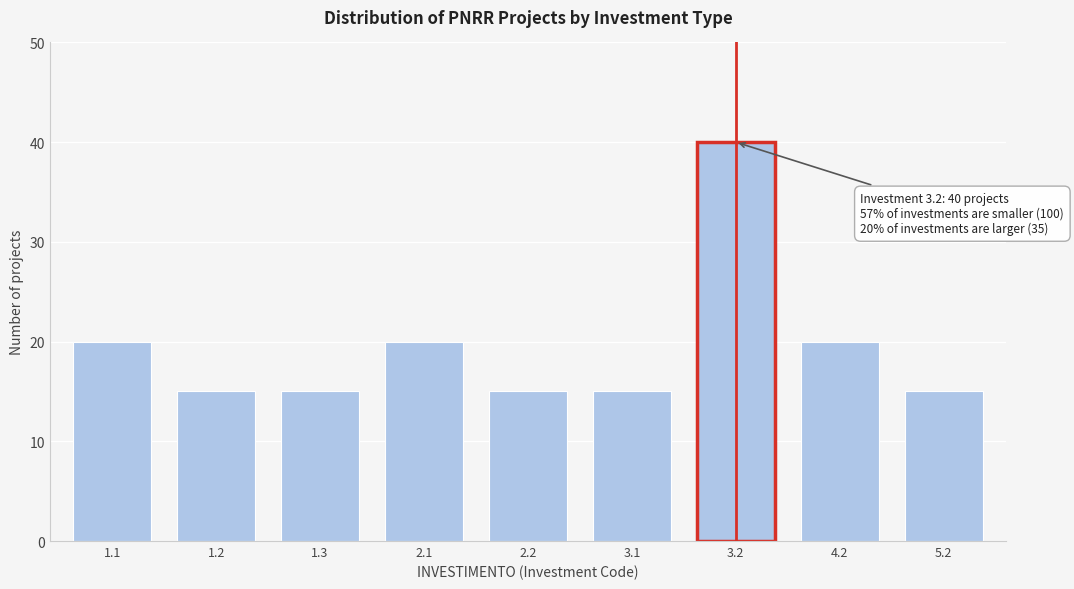

Reading left to right, what are all the values shown in this chart?

20	15	15	20	15	15	40	20	15